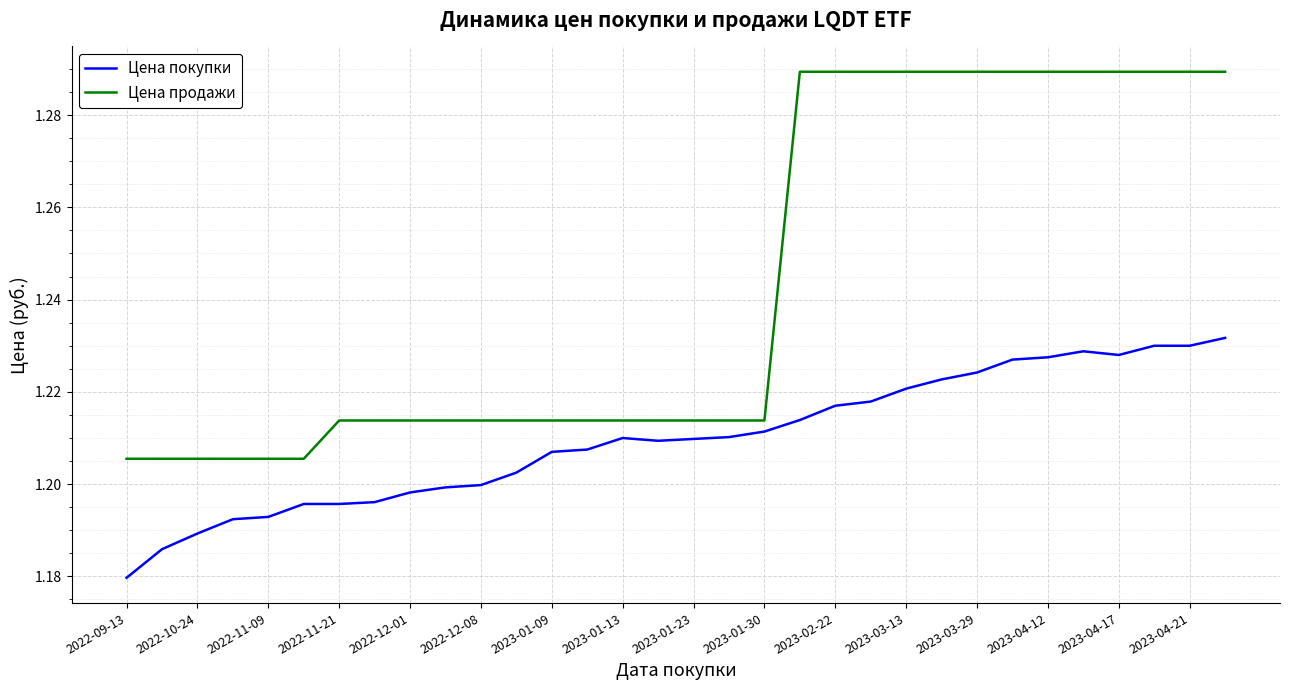

Which series has the largest total across all categories?

Цена продажи